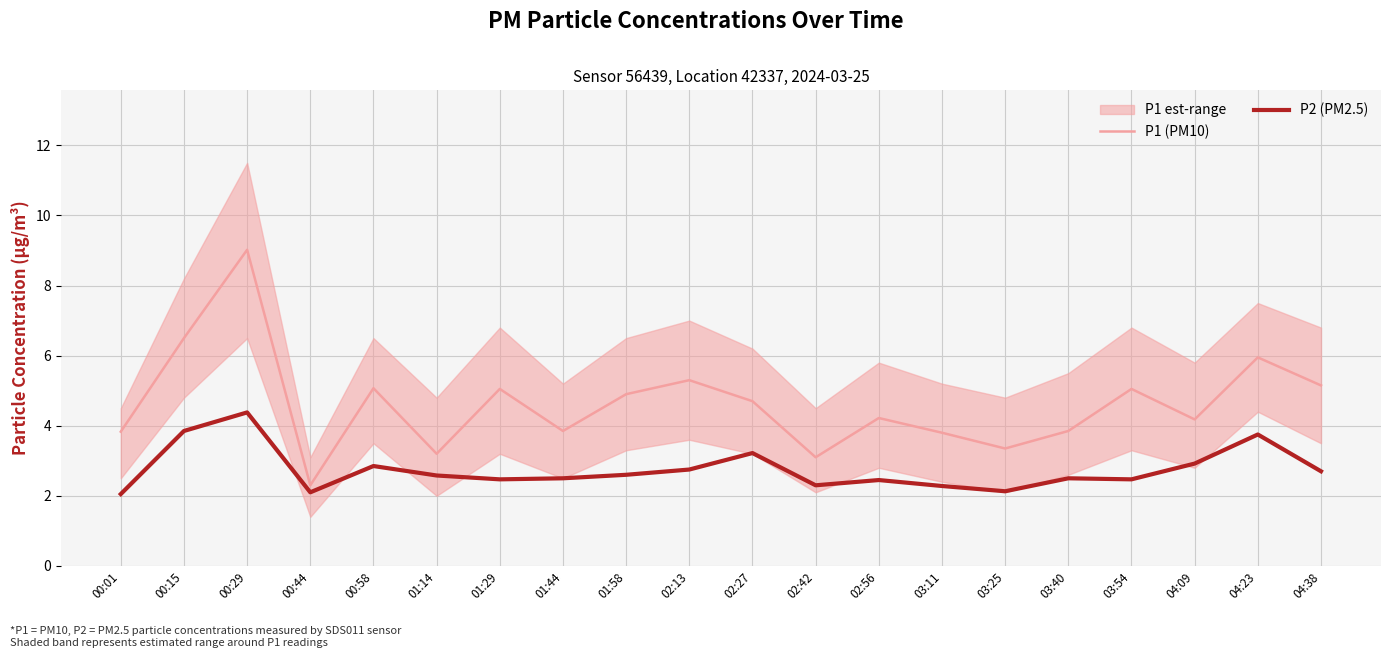

How many lines are shown in the chart?

2